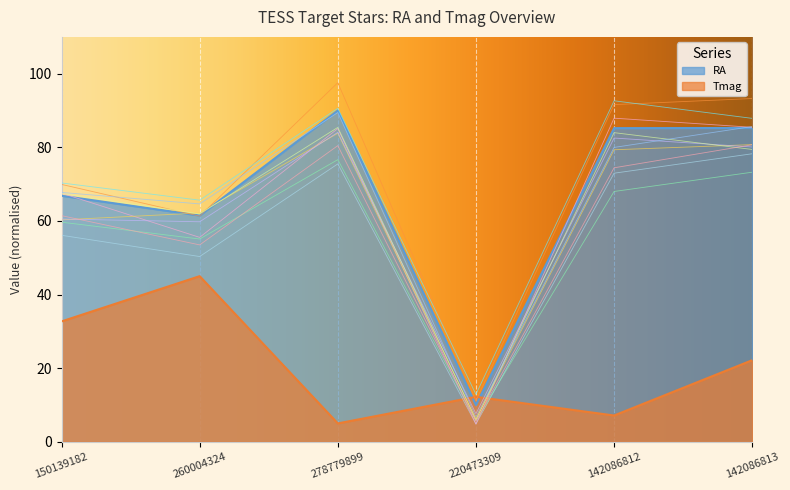

The Tmag series shows 32.7 at 150139182. True or false?

True